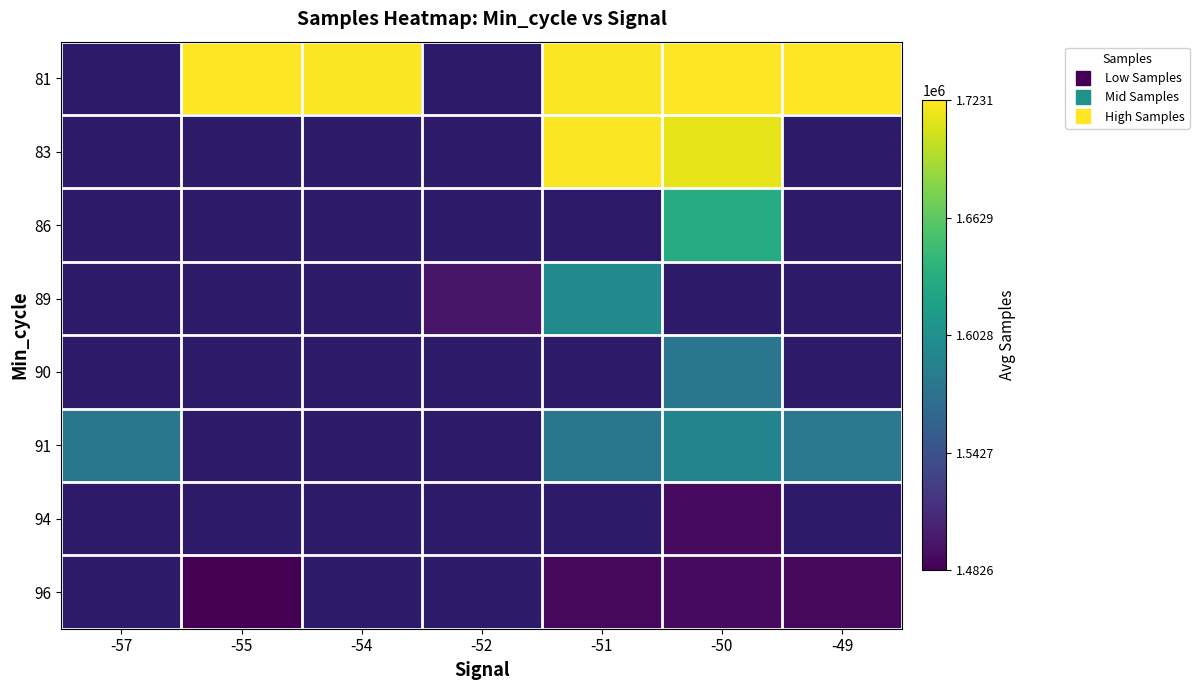

Is the value of 94 at -50 greater than the value of 90 at -52?

No